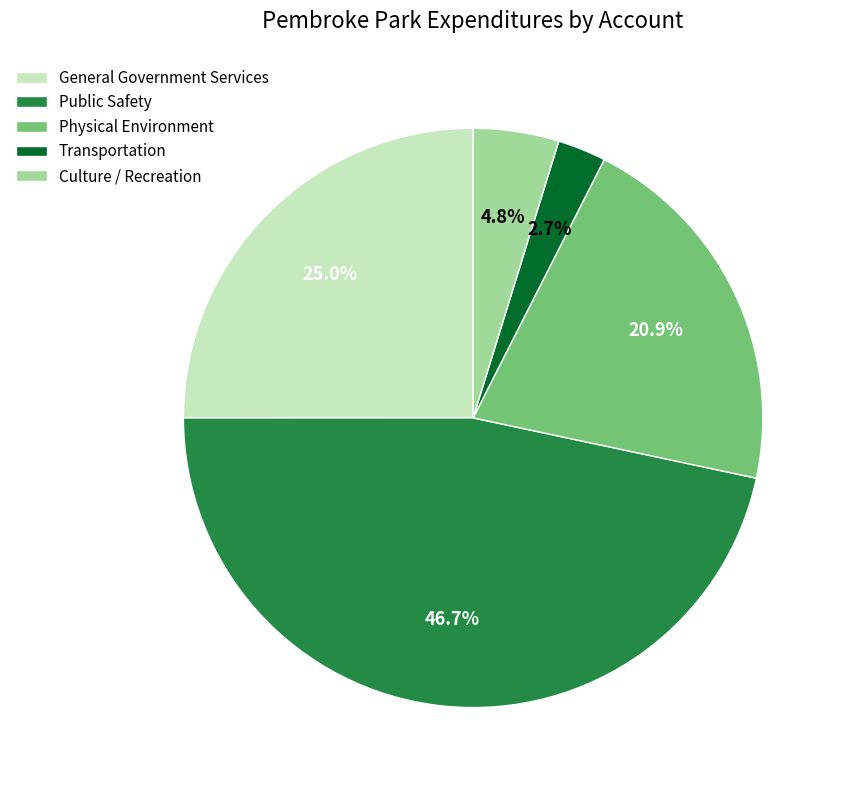

What percentage is NOT represented by Physical Environment?

79.1%